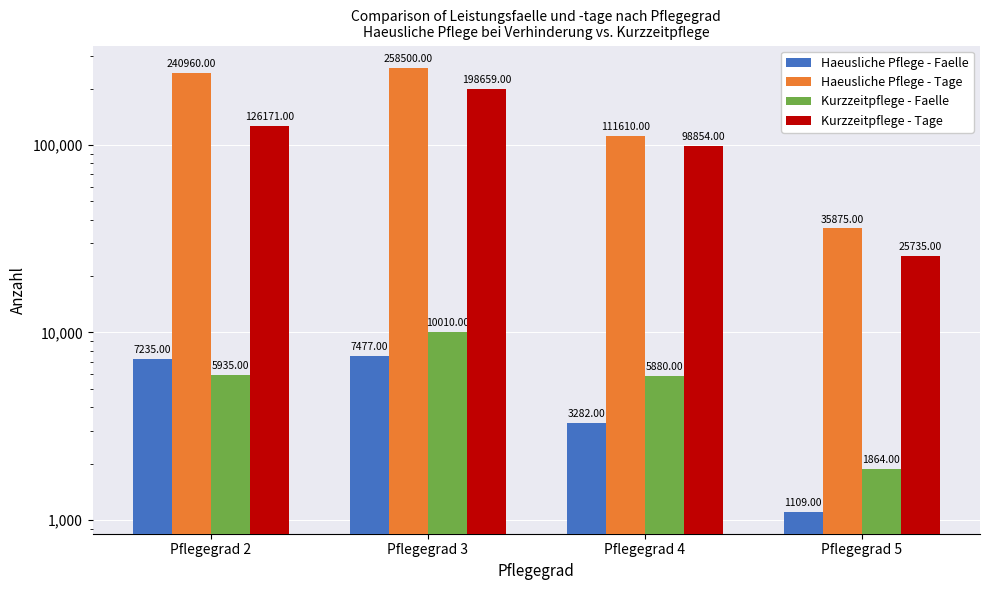

Reading left to right, list all the values displayed in this chart.

Haeusliche Pflege - Faelle: 7235	7477	3282	1109
Haeusliche Pflege - Tage: 240960	258500	111610	35875
Kurzzeitpflege - Faelle: 5935	10010	5880	1864
Kurzzeitpflege - Tage: 126171	198659	98854	25735